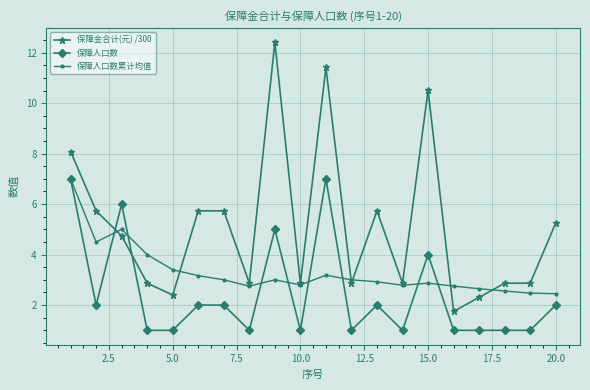

What is the value of the 保障金合计(元) /300 point at the 14th from the left?

2.9